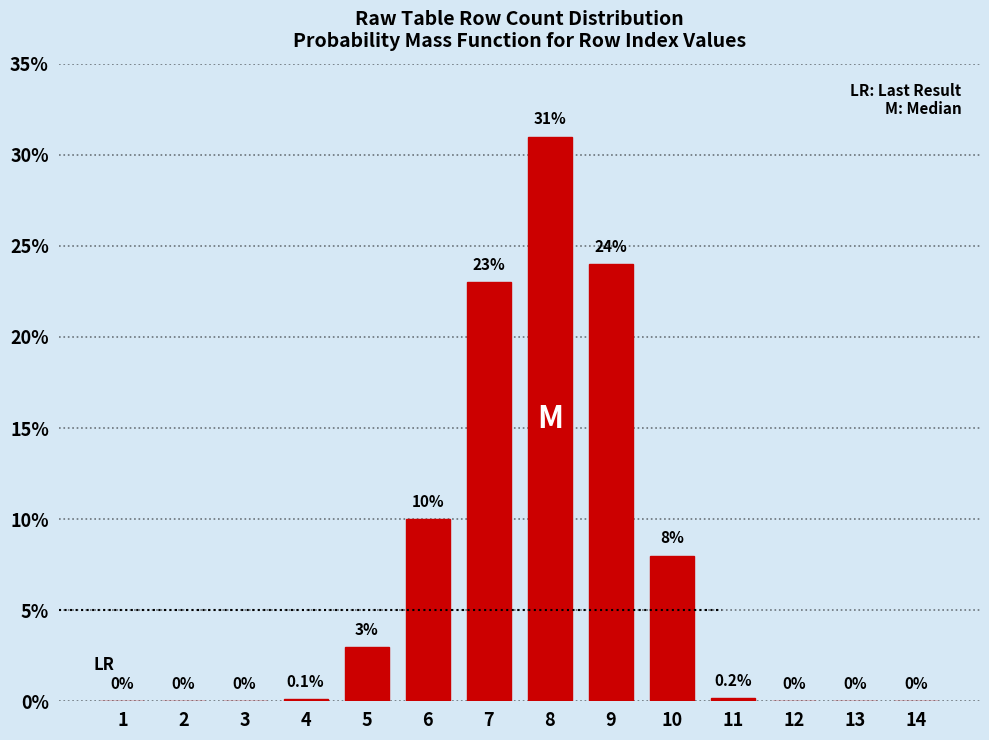

Reading left to right, list all the values displayed in this chart.

1=0.0	2=0.0	3=0.0	4=0.1	5=3.0	6=10.0	7=23.0	8=31.0	9=24.0	10=8.0	11=0.2	12=0.0	13=0.0	14=0.0